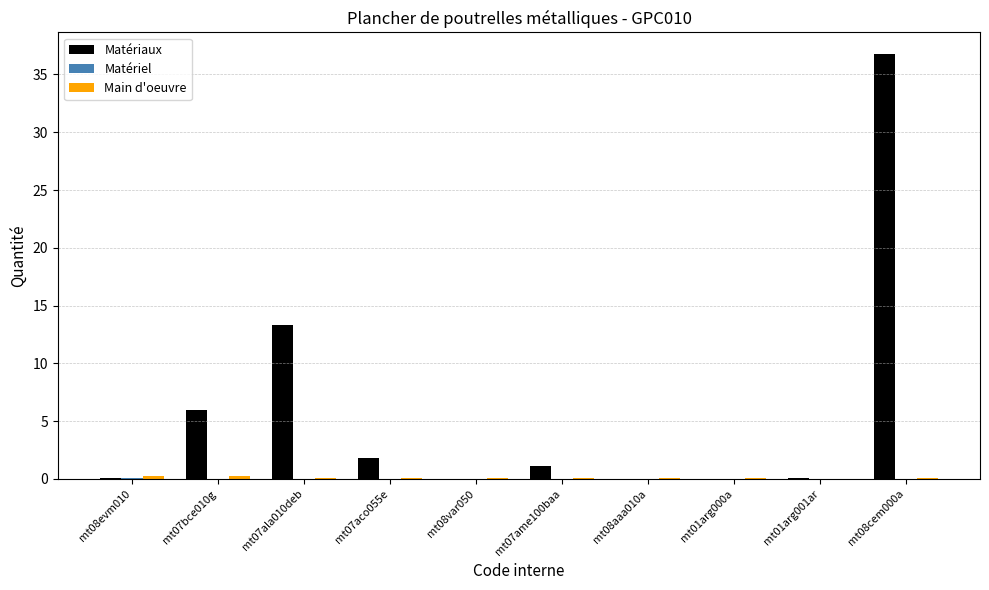

Which series has the largest total across all categories?

Matériaux